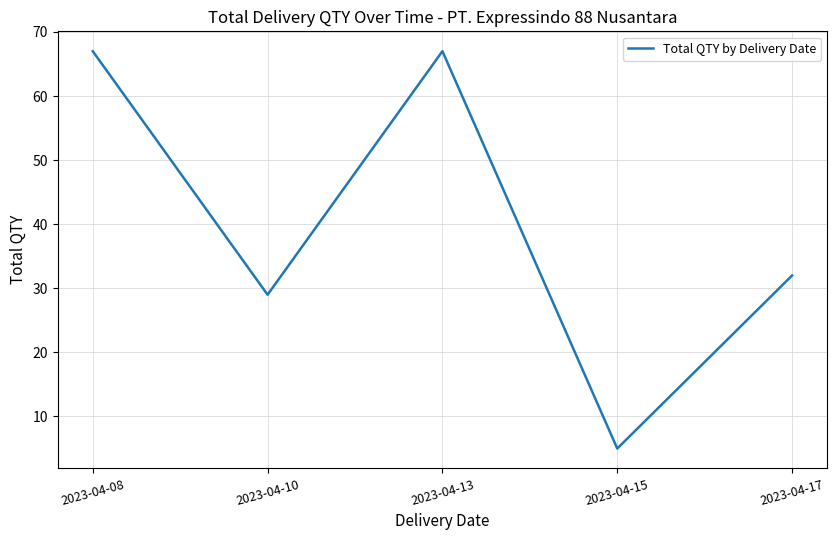

Between 2023-04-13 and 2023-04-15, which is larger?

2023-04-13